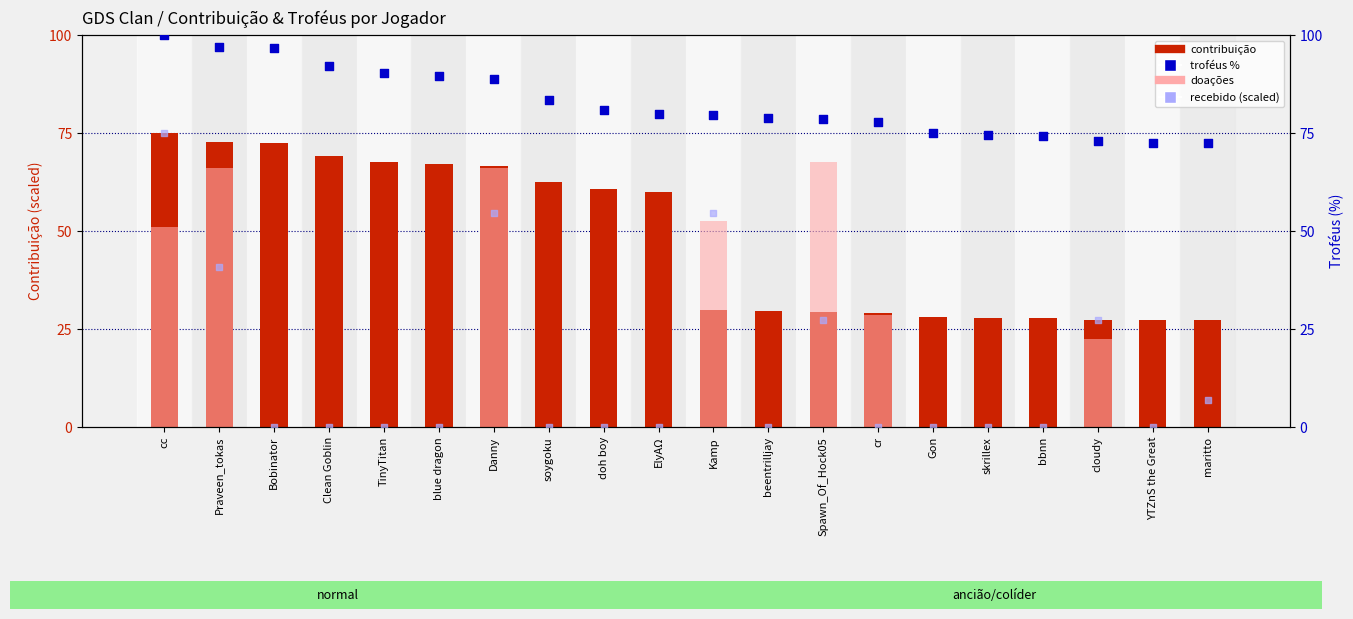

Which series contains the lowest Y value?

doações